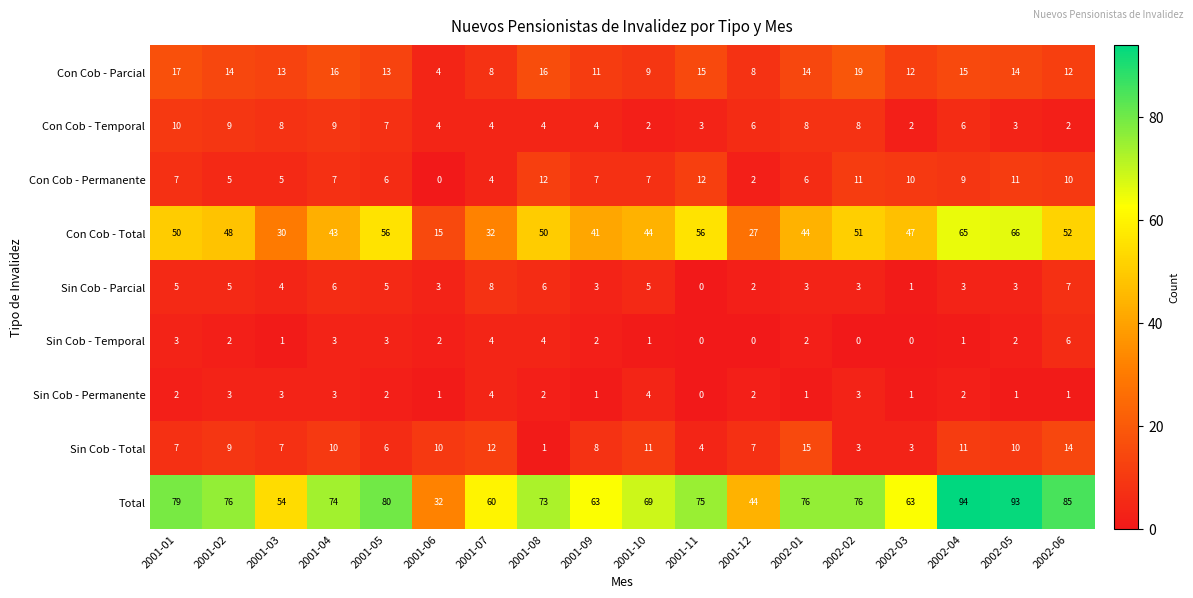

The Con Cob - Parcial series shows 12 at 2002-02. True or false?

False